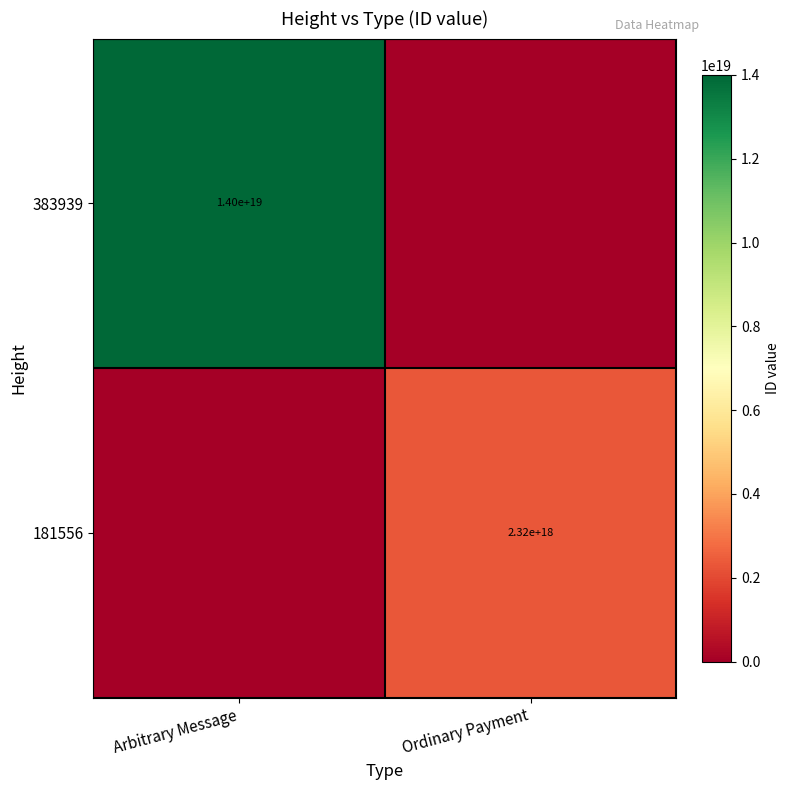

True or false: 181556 has a value of 2320000000000000000 at Ordinary Payment.

True